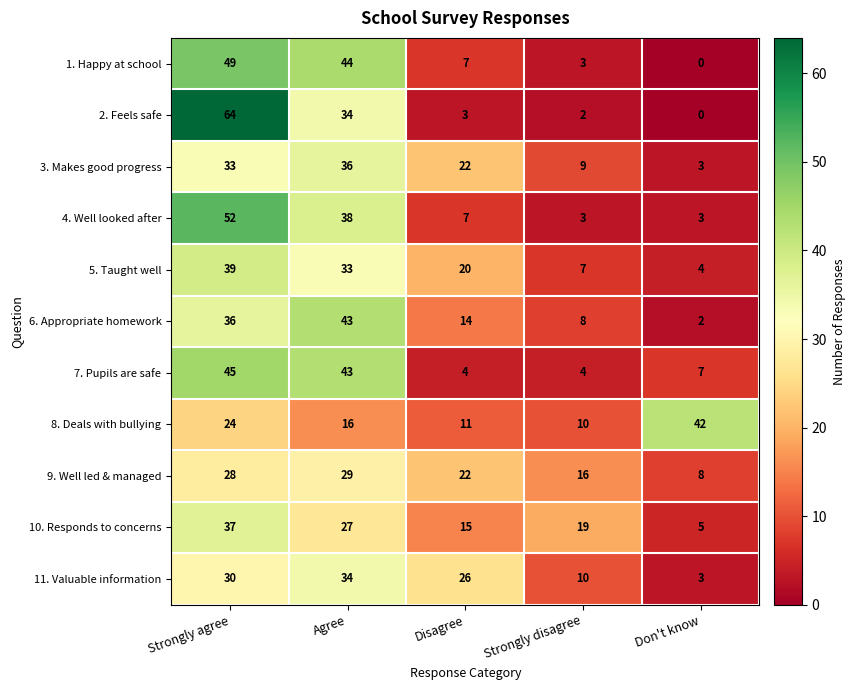

What is the spread (max minus min) of values at Strongly agree?

40